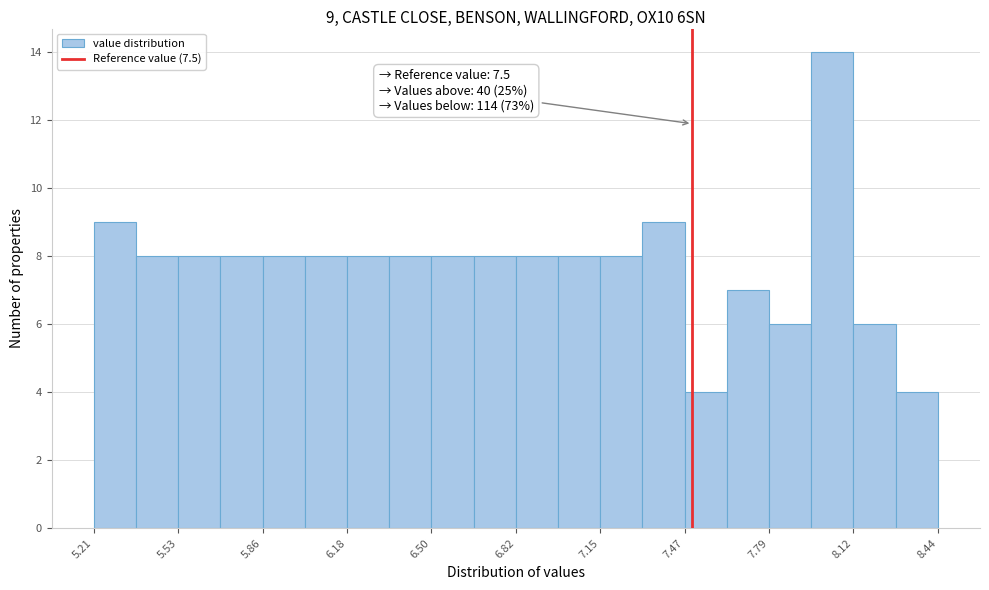

Read against the x-axis, roughly where is the centre of the tallest bar?

8.05